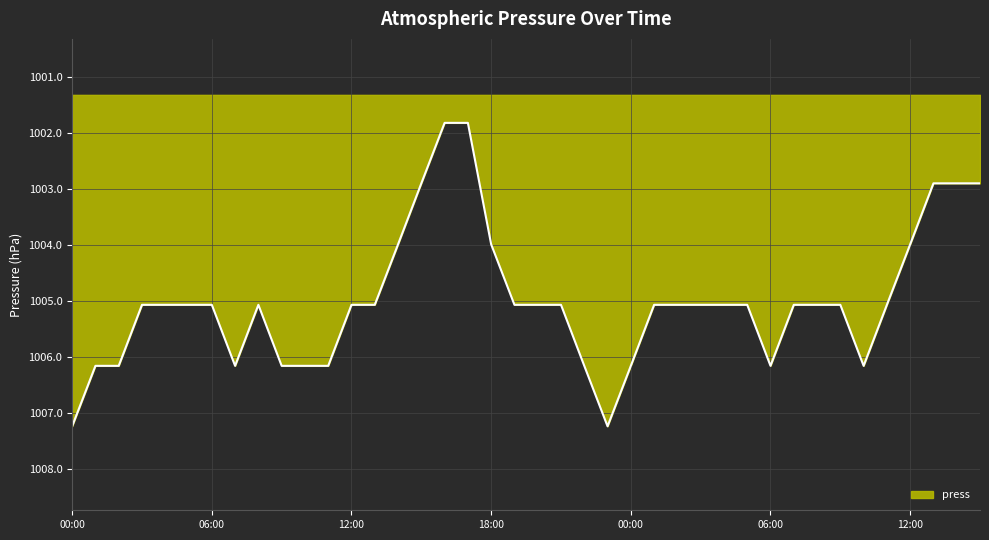

What is the smallest value displayed?

1001.8